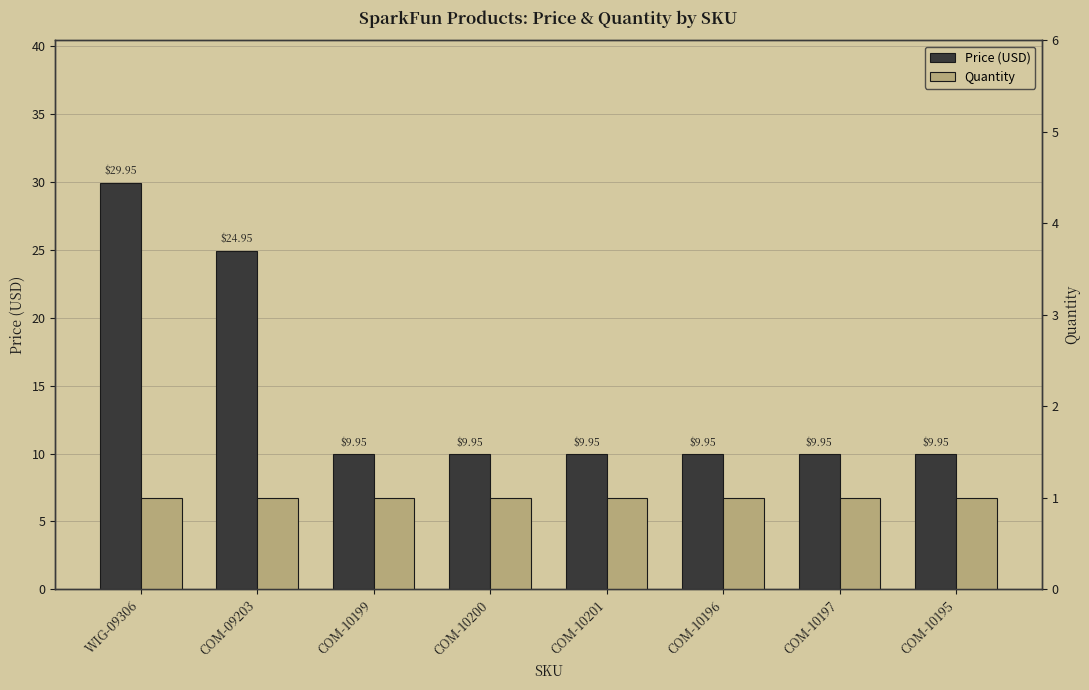

Rank the categories by Price (USD) value from highest to lowest.

WIG-09306, COM-09203, COM-10199, COM-10200, COM-10201, COM-10196, COM-10197, COM-10195